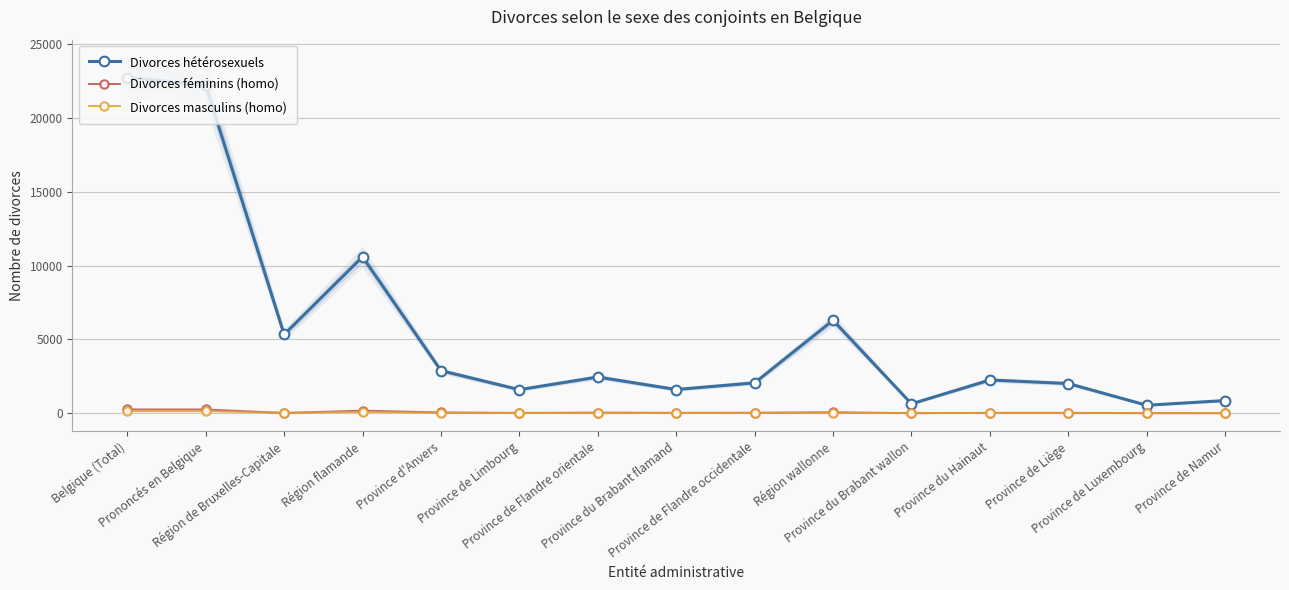

True or false: Divorces masculins (homo) has more than 0 interior local peaks.

True